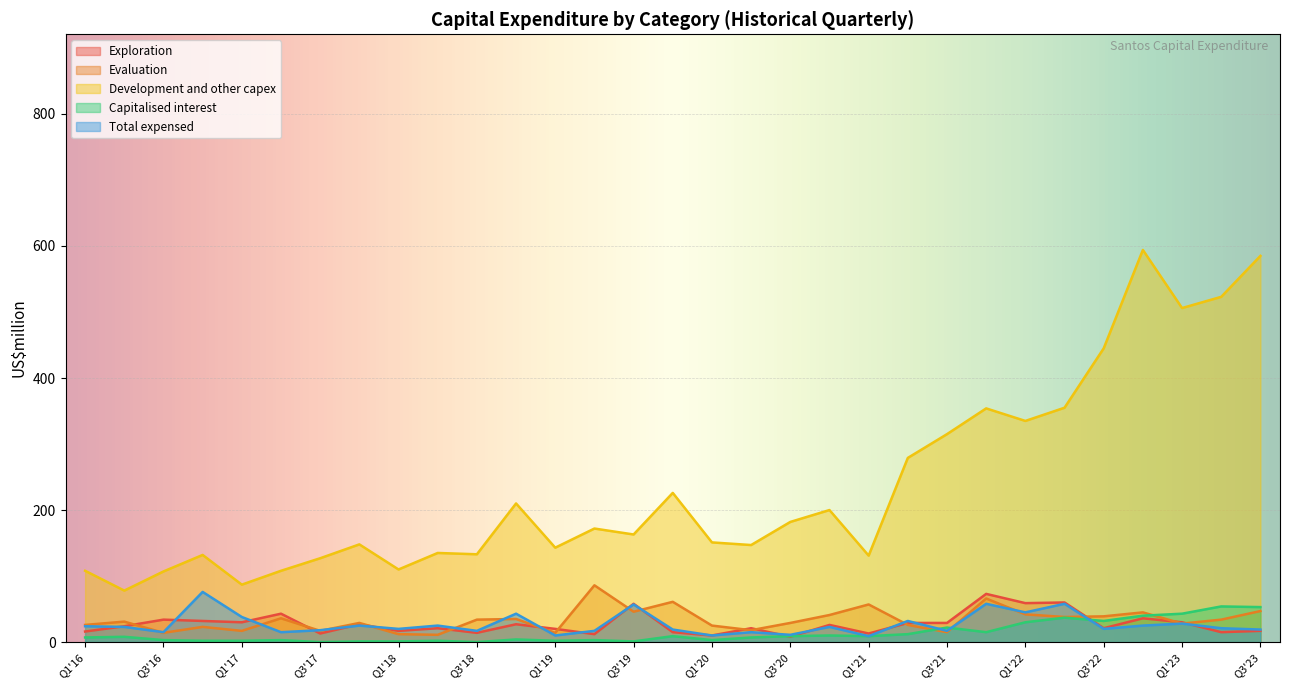

True or false: Exploration and Development and other capex intersect in this chart.

False